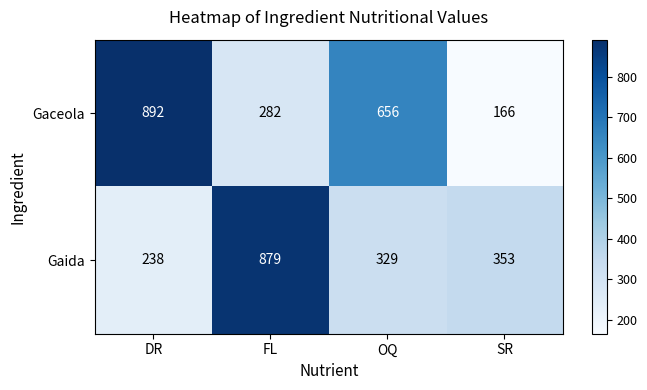

Between DR and FL, which series saw the biggest shift?

Gaida